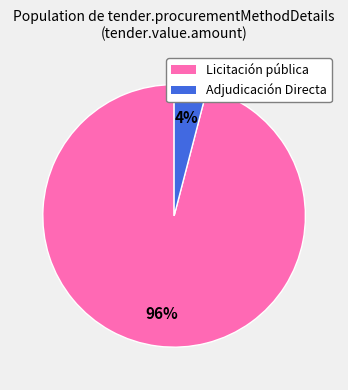

To the nearest percent, what is the average slice percentage?

50%